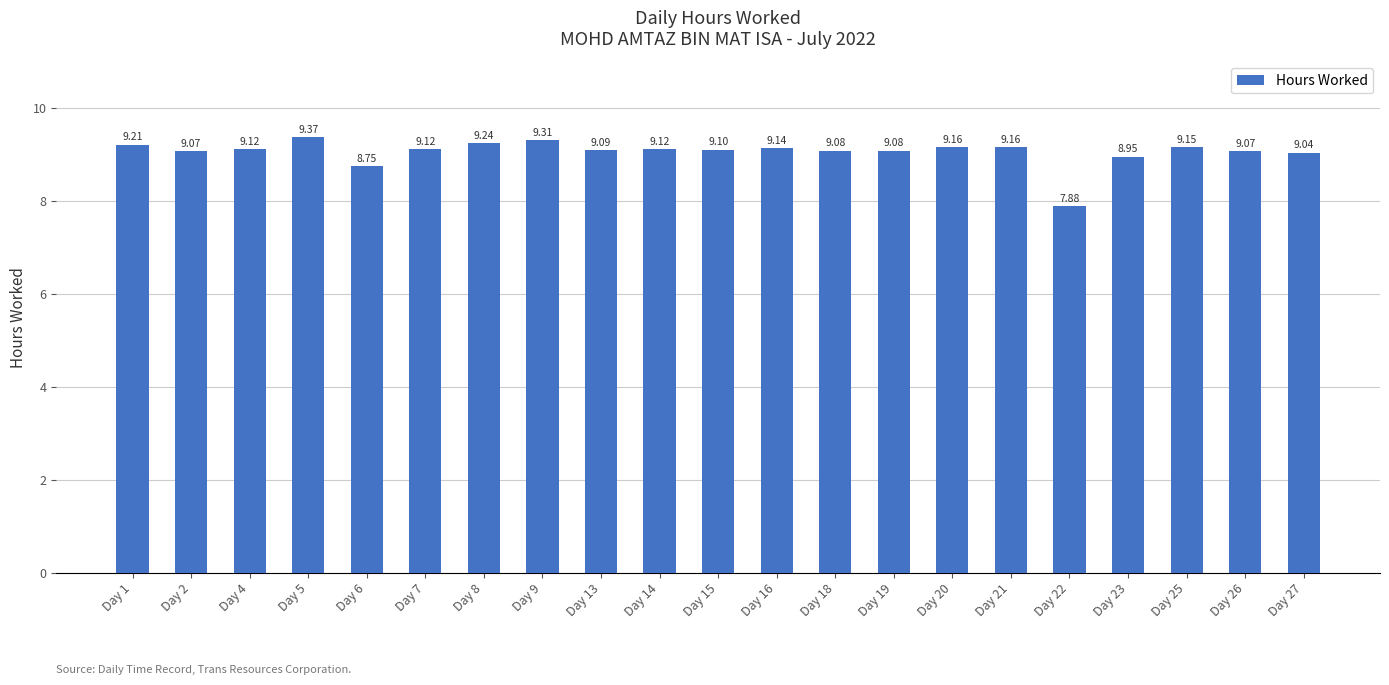

What is the minimum value shown in the chart?

7.9